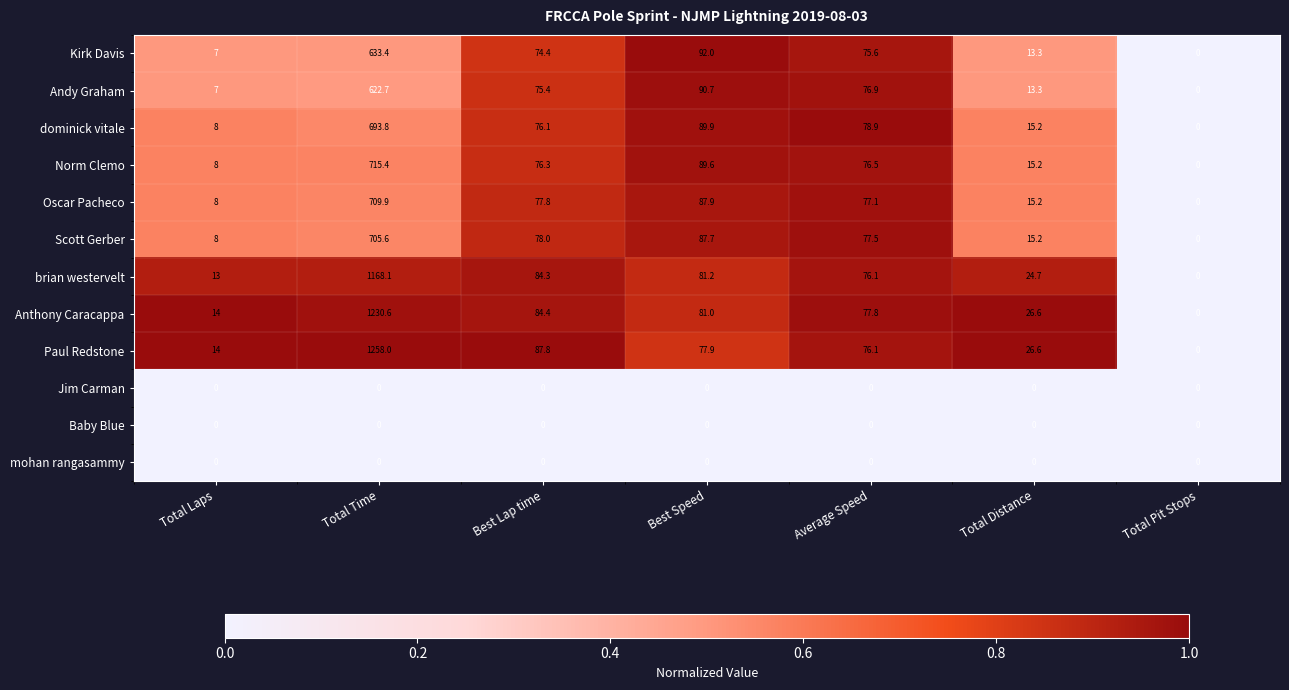

Which series changed the most between Best Lap time and Average Speed?

Paul Redstone